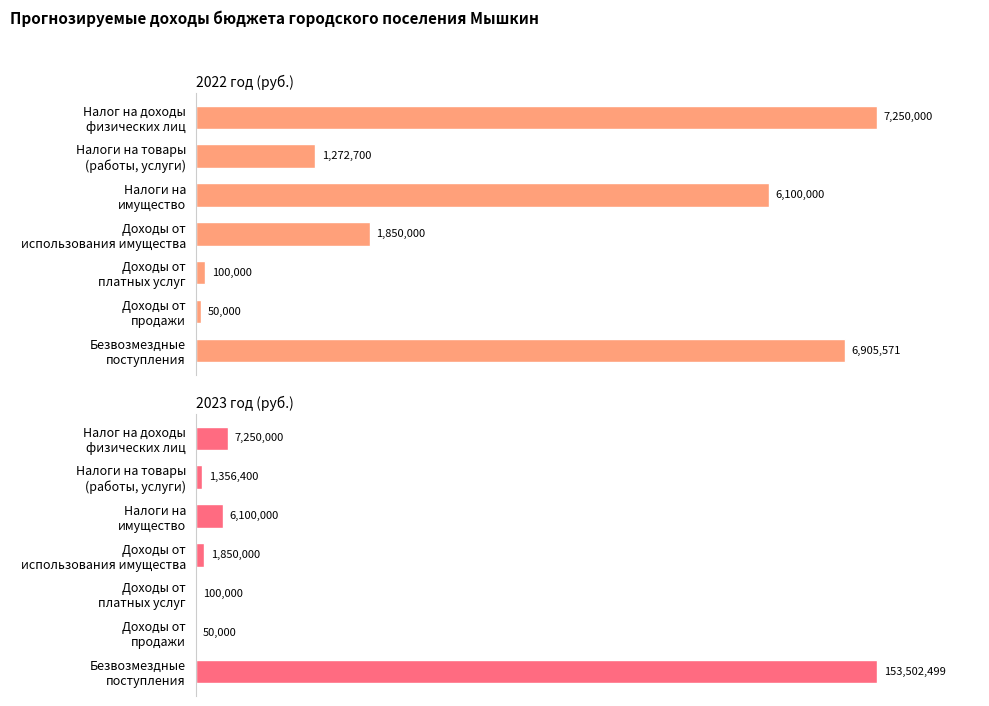

Which series changed the most between 0 and 2?

2022 год (руб.)